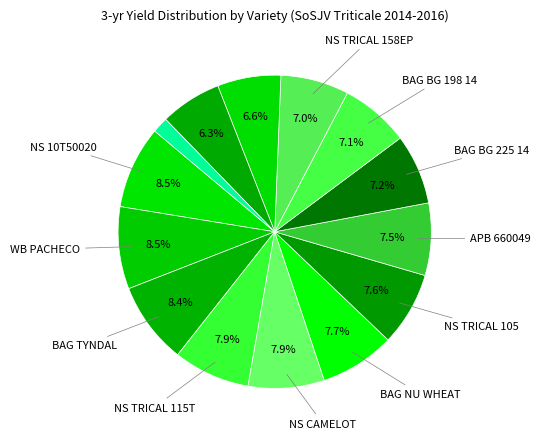

Rank the categories by value from lowest to highest.

NS 10T70126, APB 9919, PRL 011TS 429, NS TRICAL 158EP, BAG BG 198 14, BAG BG 225 14, APB 660049, NS TRICAL 105, BAG NU WHEAT, NS CAMELOT, NS TRICAL 115T, BAG TYNDAL, WB PACHECO, NS 10T50020